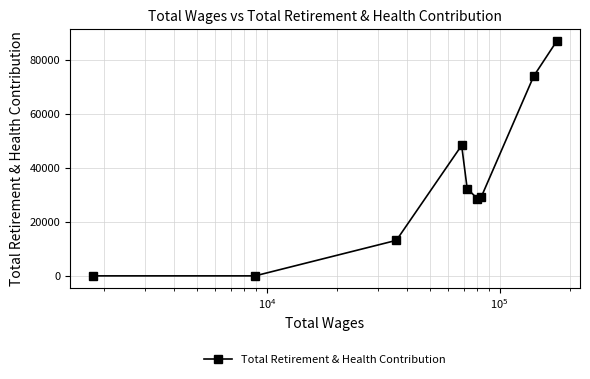

What is the sum of all values?

312130